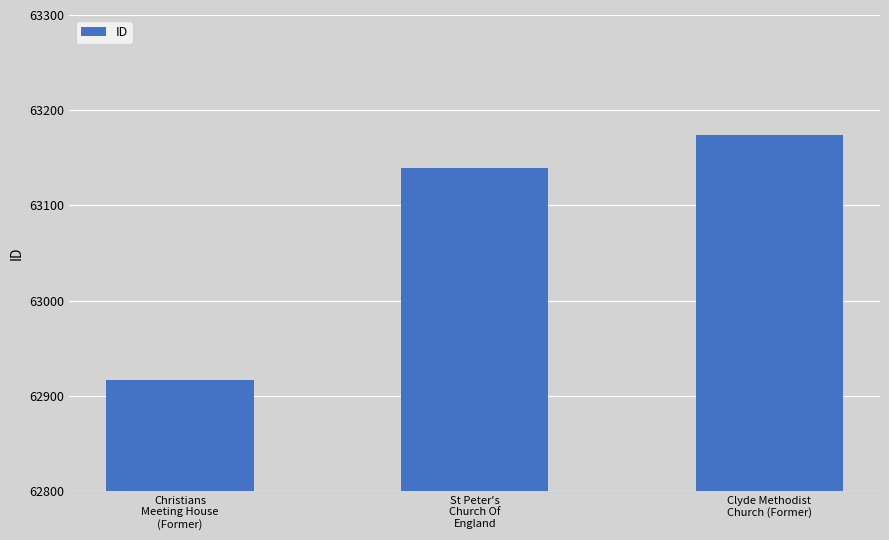

Which category has the highest value across all series?

Clyde Methodist
Church (Former)